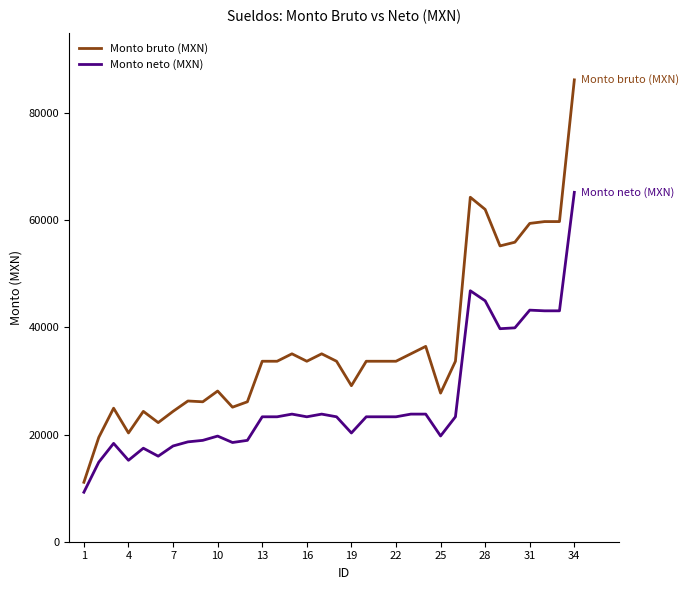

What is the maximum value for Monto neto (MXN)?

65202.7